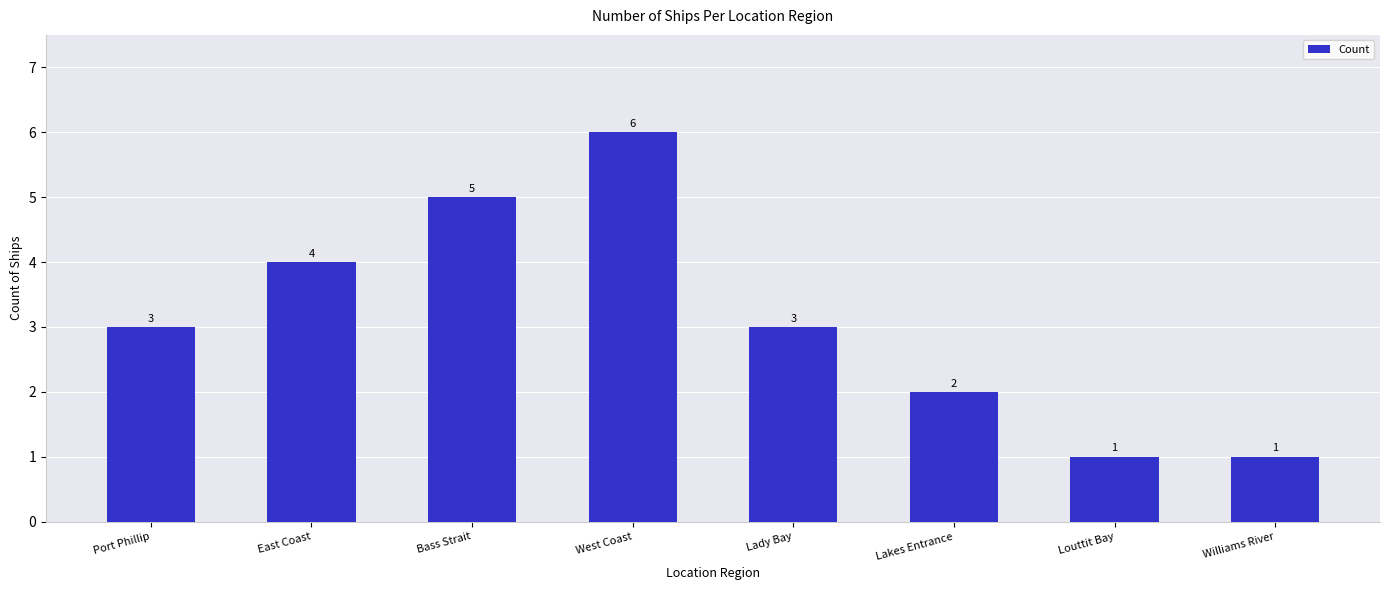

What is the average value?

3